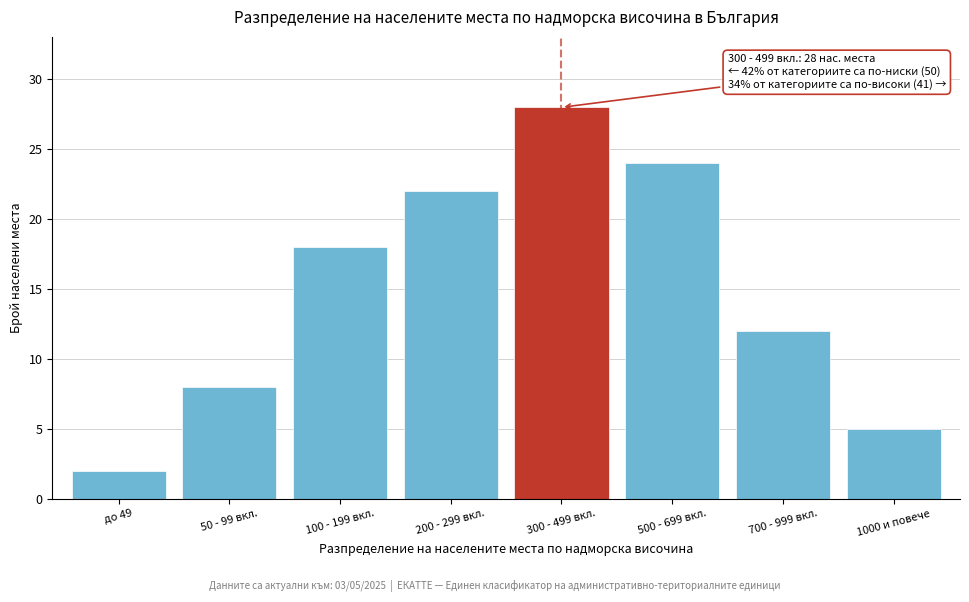

Reading right to left, transcribe all the data shown in this chart.

1000 и повече=5	700 - 999 вкл.=12	500 - 699 вкл.=24	300 - 499 вкл.=28	200 - 299 вкл.=22	100 - 199 вкл.=18	50 - 99 вкл.=8	до 49=2